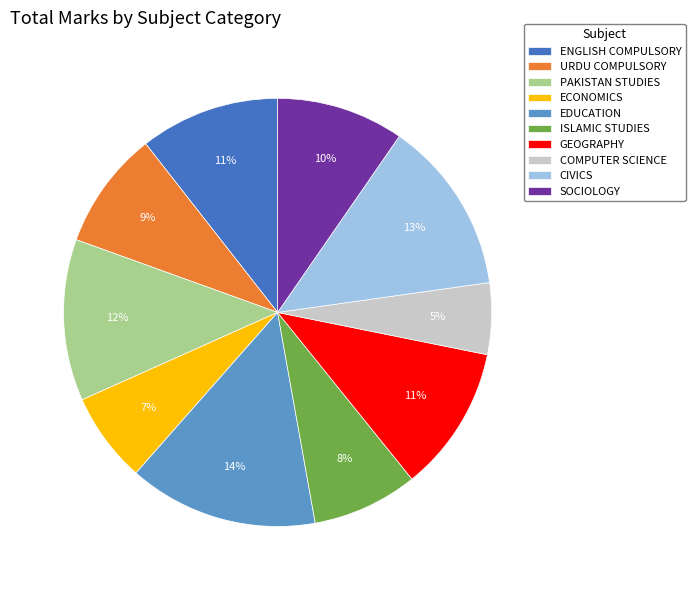

Is it true that CIVICS is 2% of the pie?

False